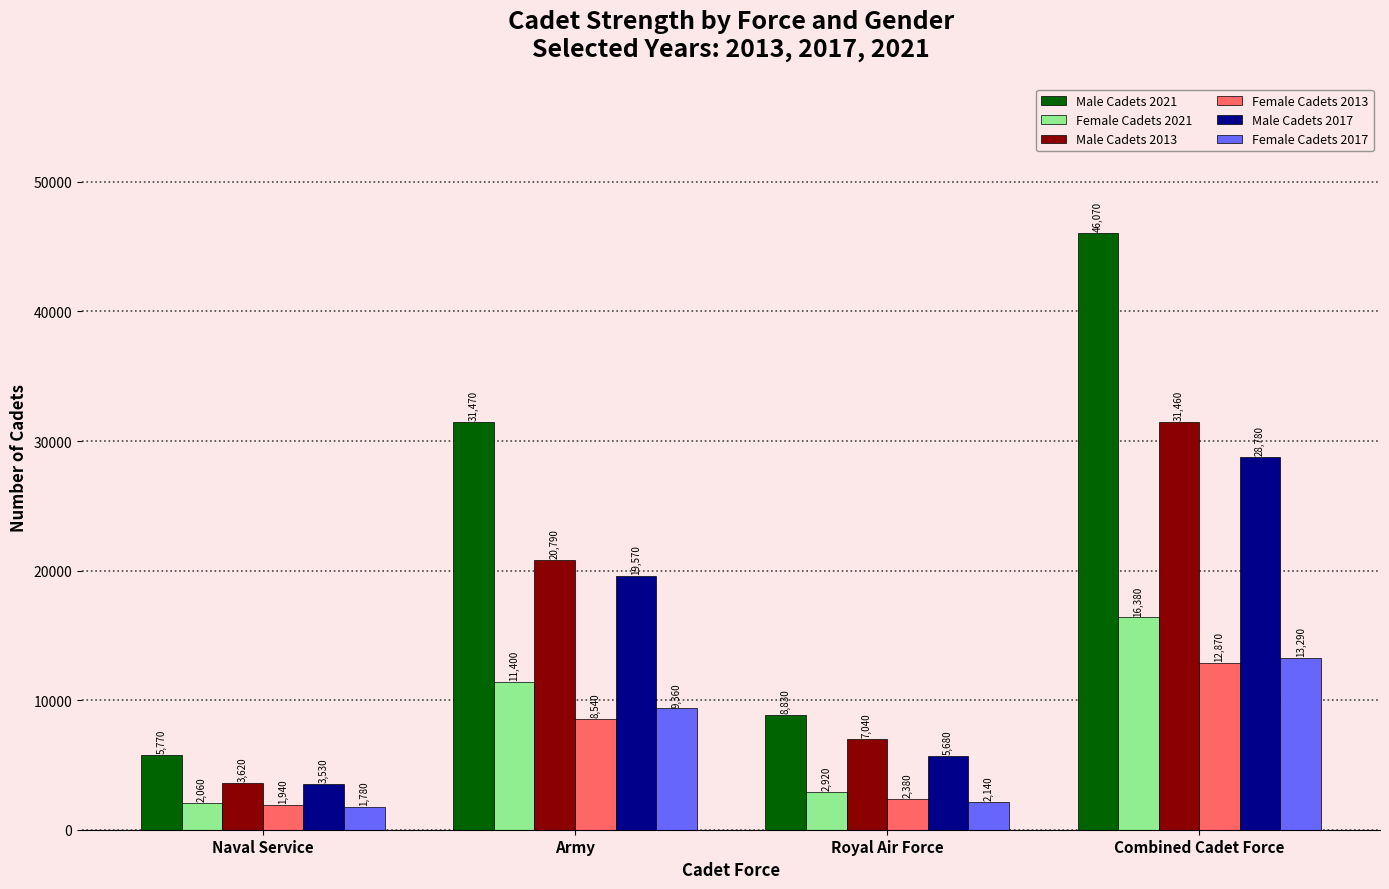

At which category is the sum across all series the highest?

Combined Cadet Force